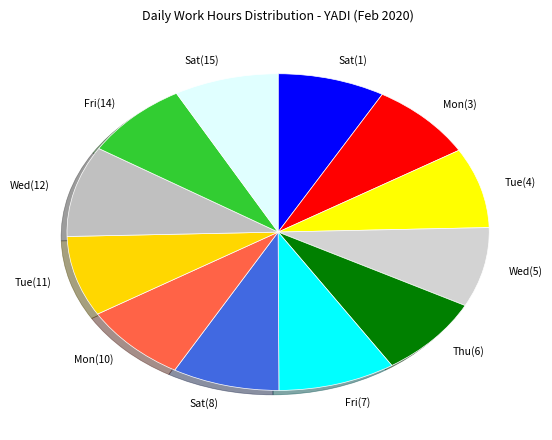

True or false: Sat(8) accounts for 8% of the total.

True